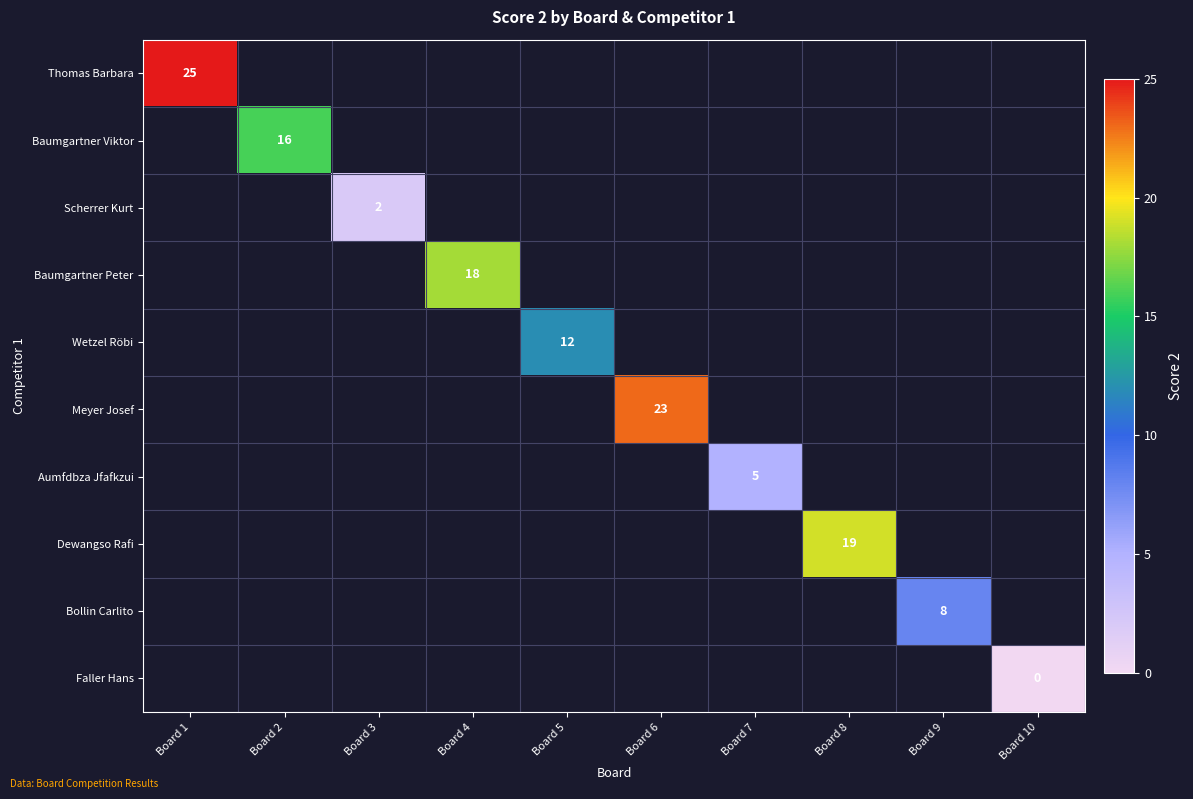

The value of Aumfdbza Jfafkzui at Board 7 is 8. True or false?

False